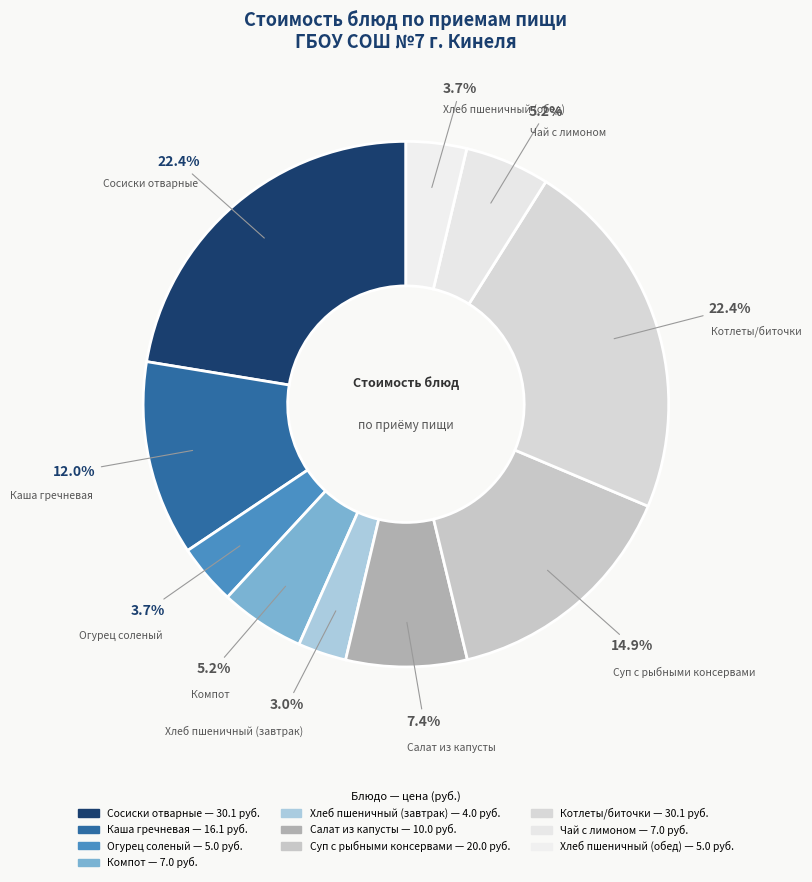

Is it true that Котлеты/биточки is 22% of the pie?

True